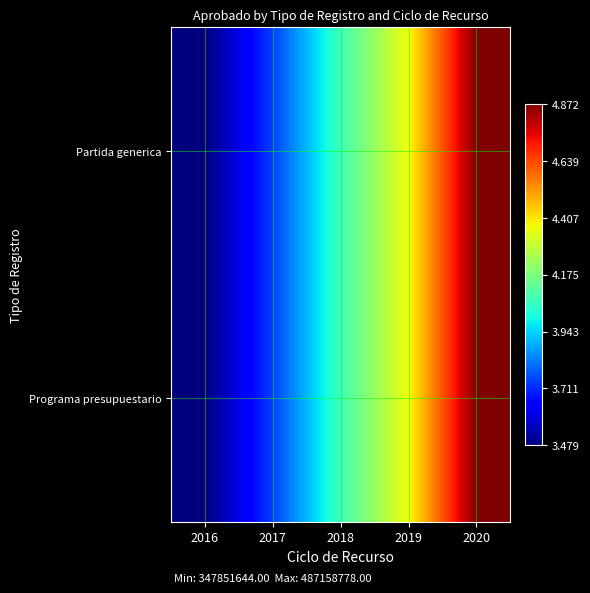

At how many categories does at least one series exceed 430160562?

2